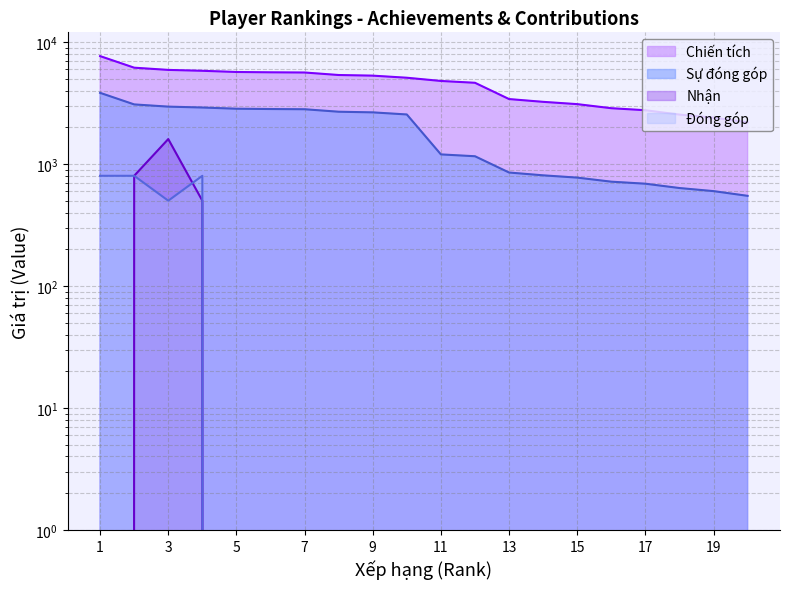

What is the sum of all Sự đóng góp values?

37081